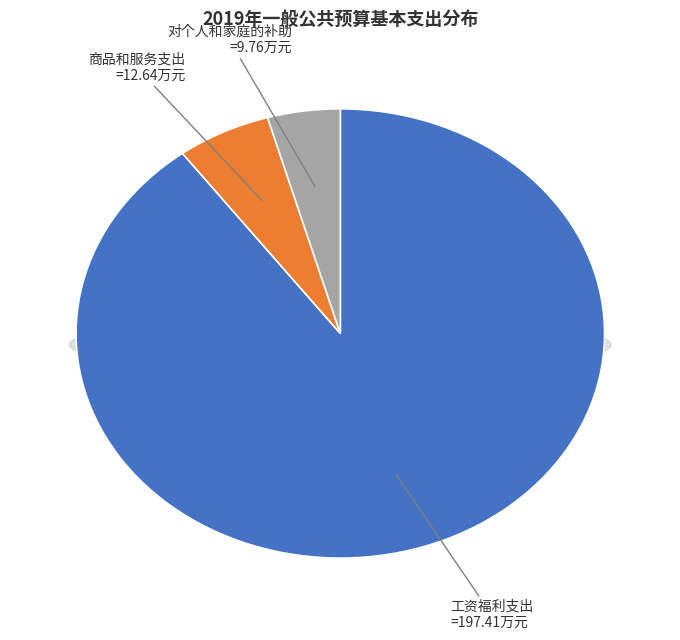

To the nearest percent, what percentage of the pie is 工资福利支出?

90%